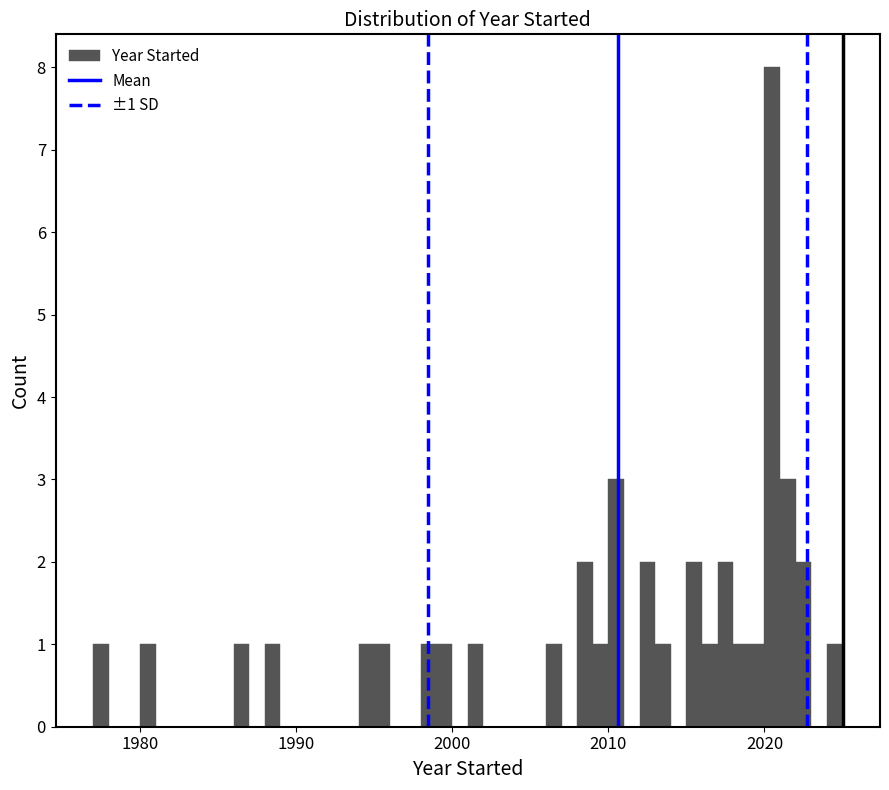

Read against the x-axis, roughly where is the centre of the tallest bar?

2021